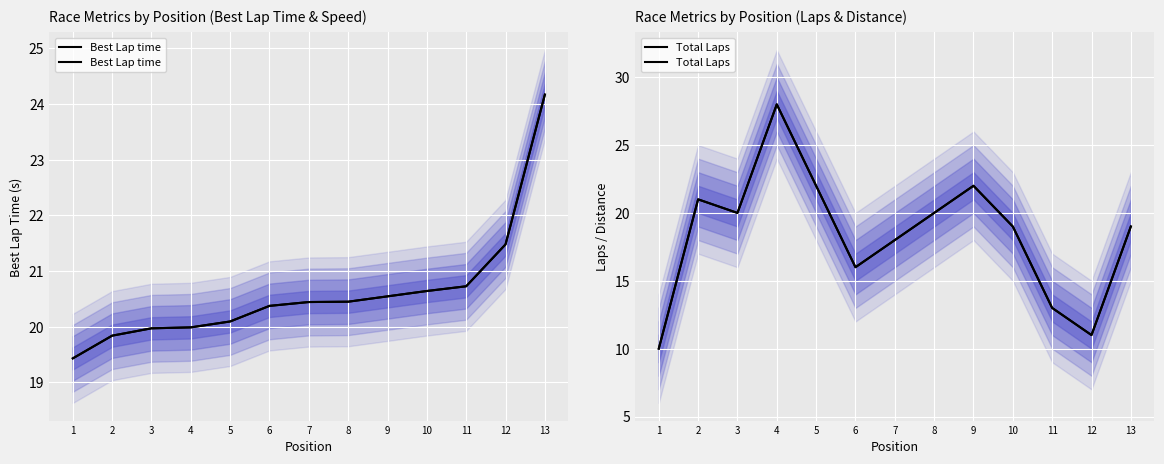

How many interior local peaks does the Total Laps series have?

3